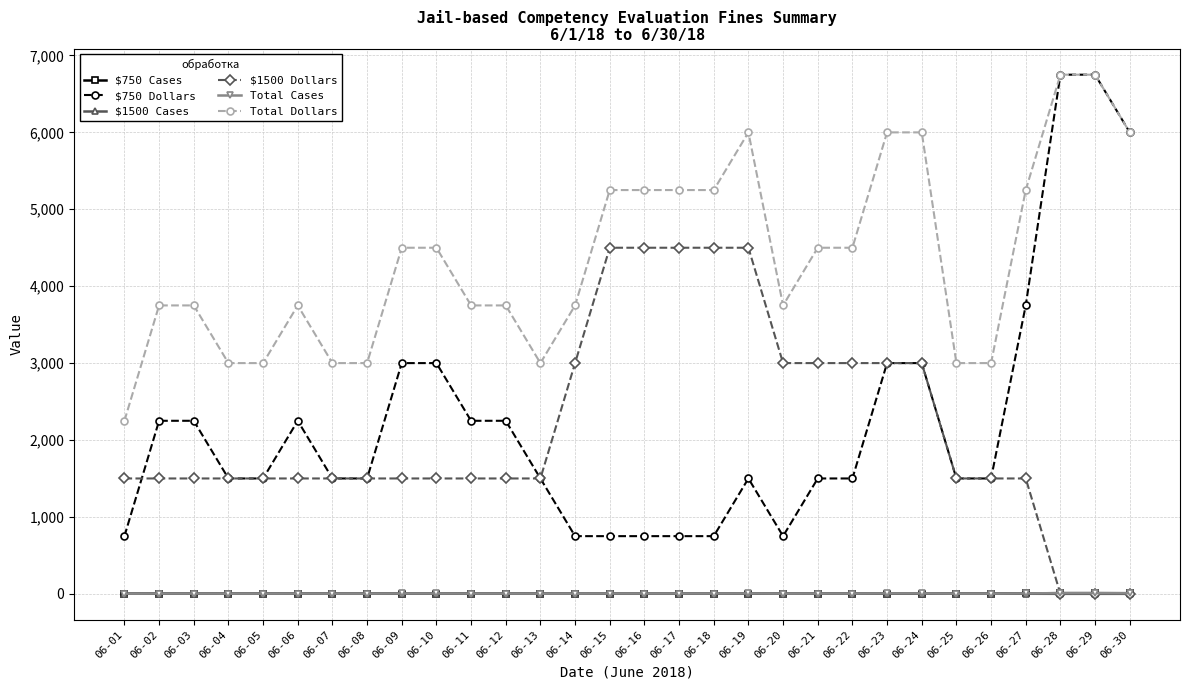

Which series has the largest total across all categories?

Total Dollars